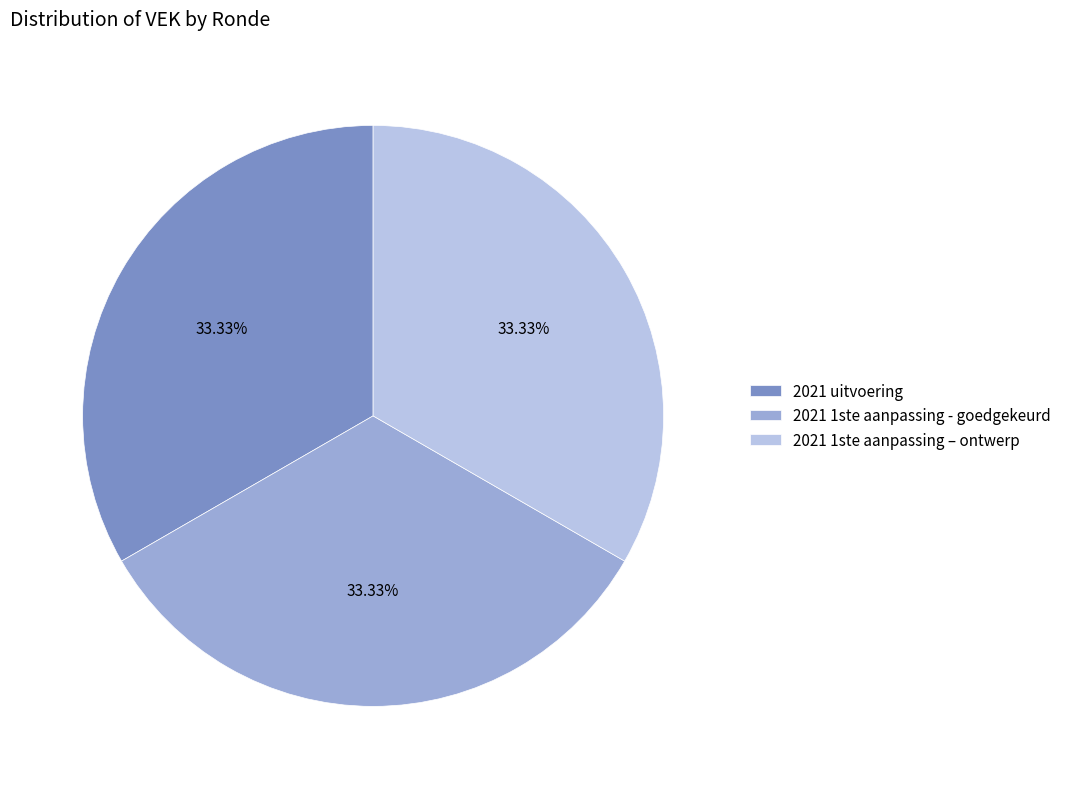

To the nearest percent, what is the average slice percentage?

33%